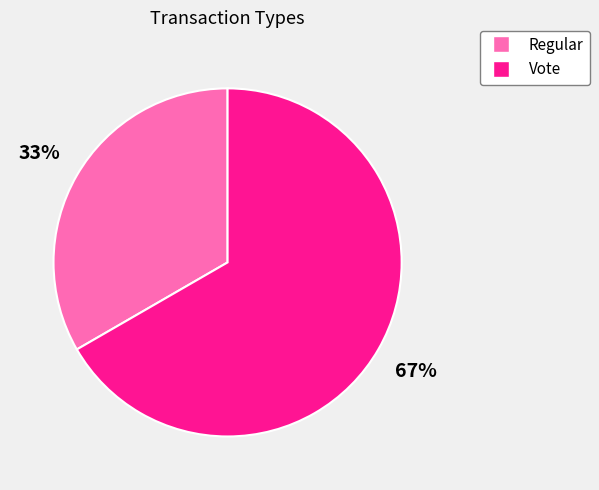

What percentage is the Vote slice, to the nearest percent?

67%